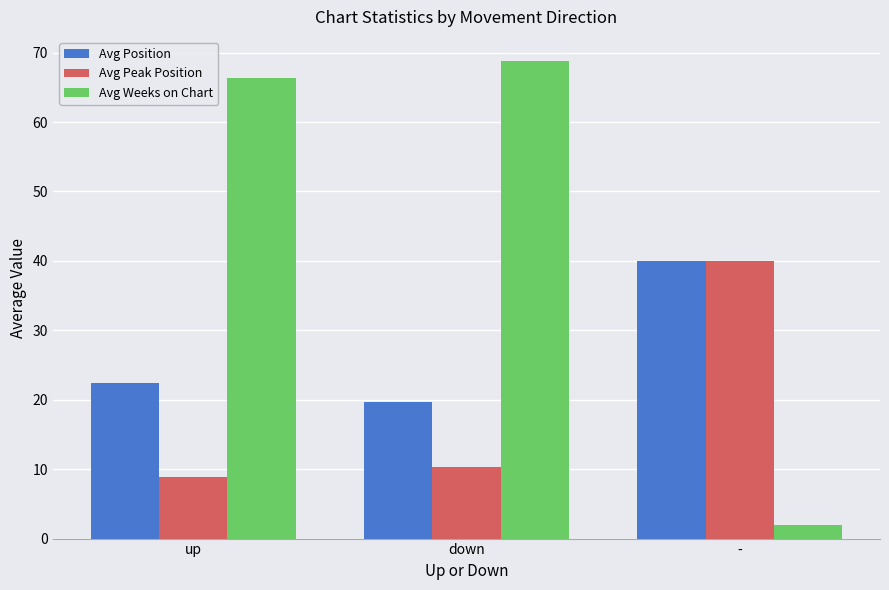

What is the difference between the maximum and minimum values in the Avg Position series?

20.4